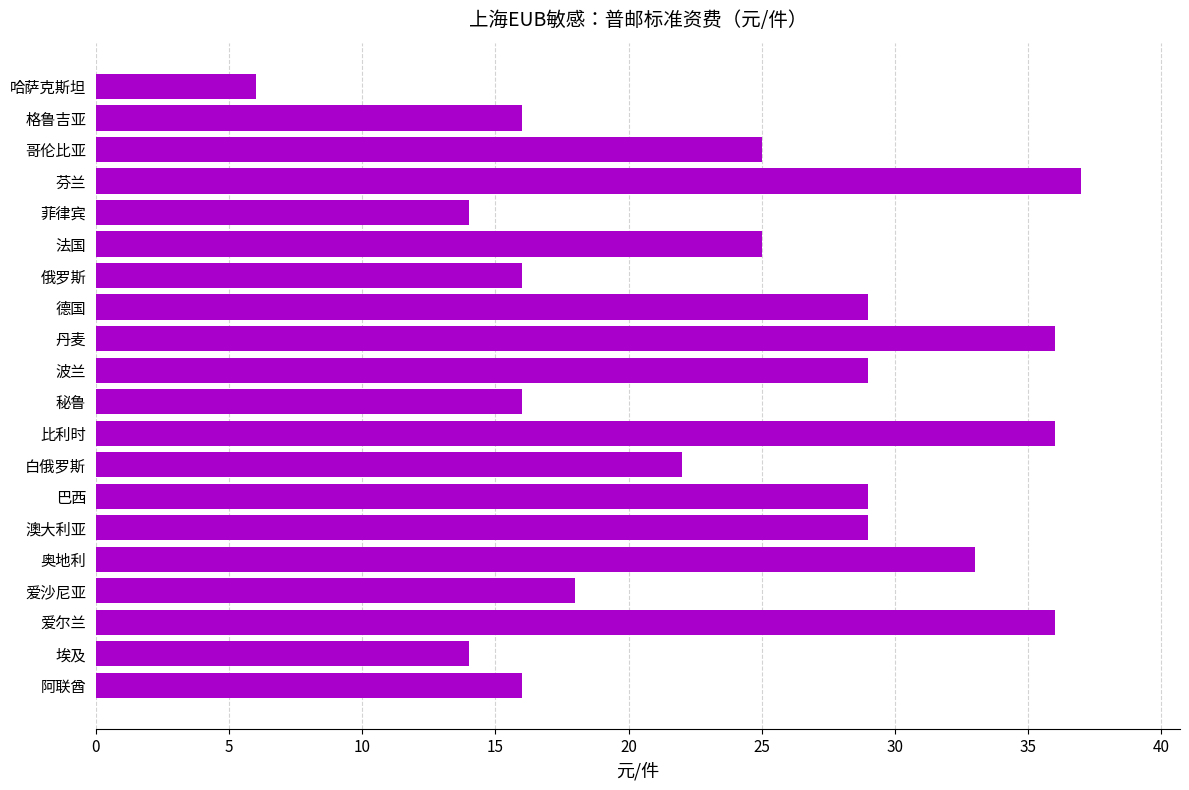

Which category has the lowest value across all series?

哈萨克斯坦